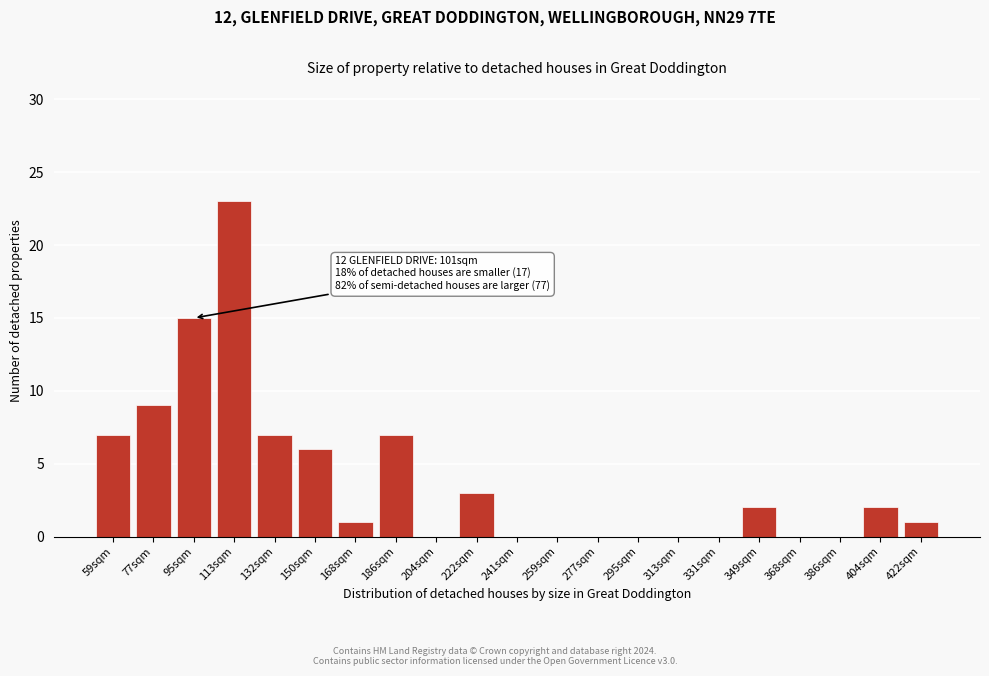

Reading right to left, what are all the values shown in this chart?

422sqm=1	404sqm=2	386sqm=0	368sqm=0	349sqm=2	331sqm=0	313sqm=0	295sqm=0	277sqm=0	259sqm=0	241sqm=0	222sqm=3	204sqm=0	186sqm=7	168sqm=1	150sqm=6	132sqm=7	113sqm=23	95sqm=15	77sqm=9	59sqm=7